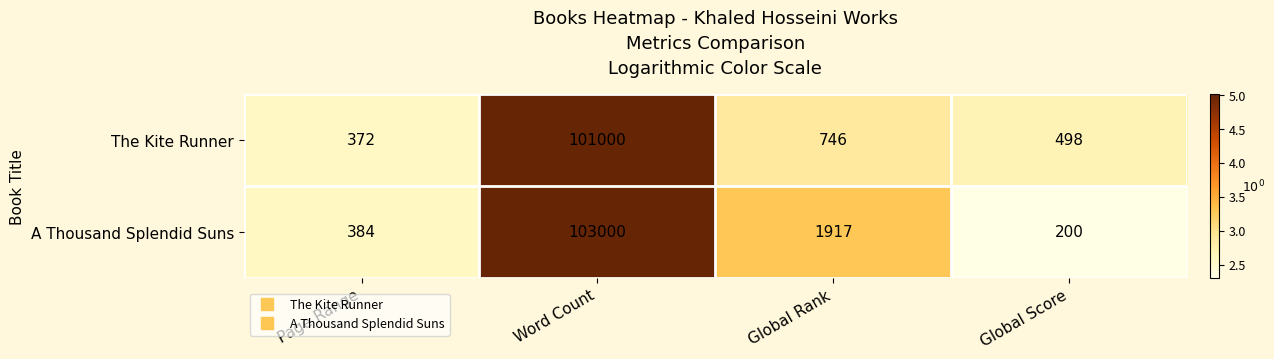

How many categories are shown in the chart?

4